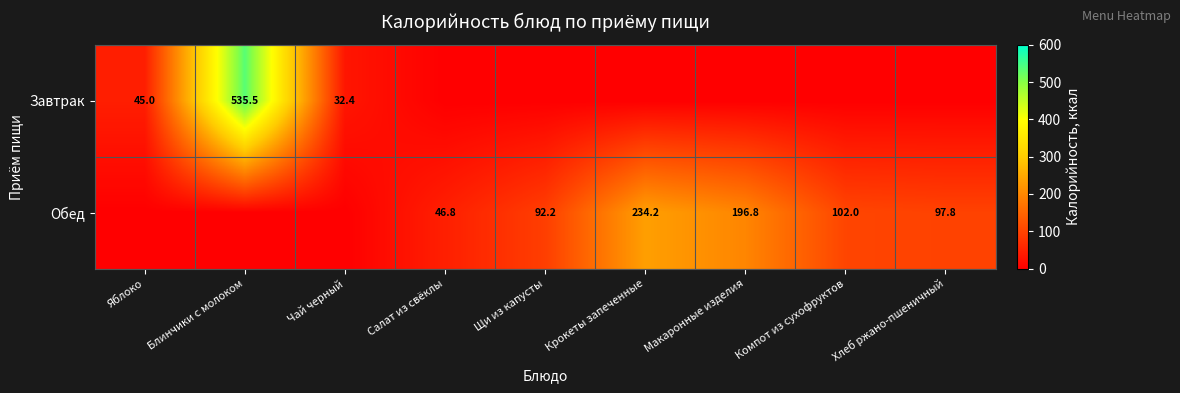

The value of Завтрак at Чай черный is 44.7. True or false?

False